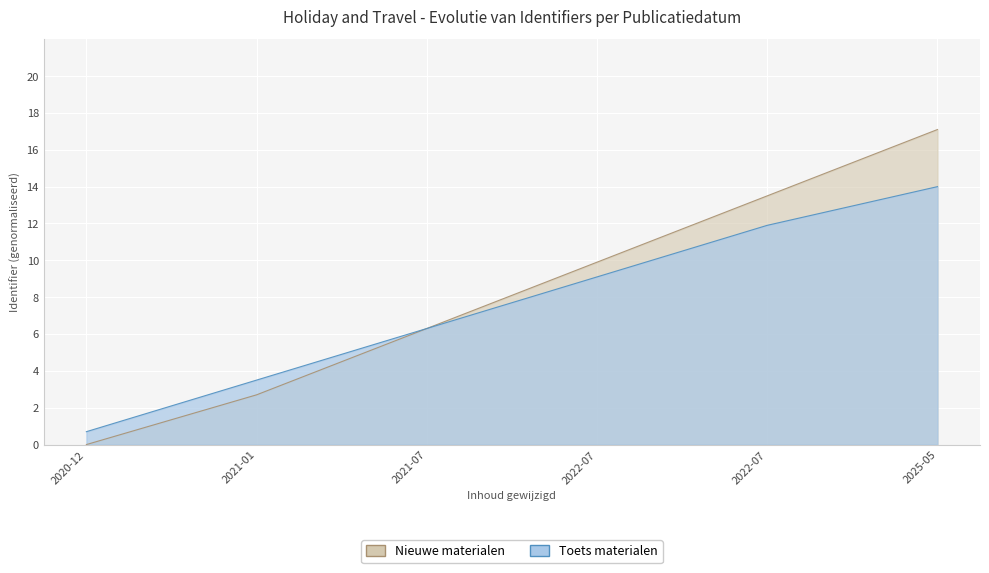

True or false: Toets materialen and Nieuwe materialen intersect in this chart.

False